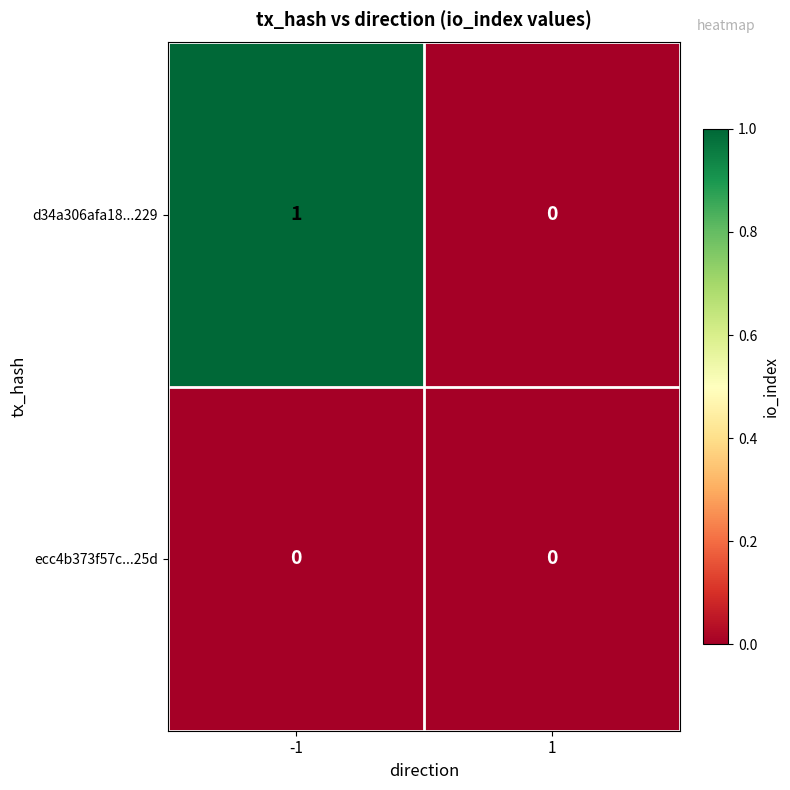

Which series changed the most between -1 and 1?

d34a306afa18...229